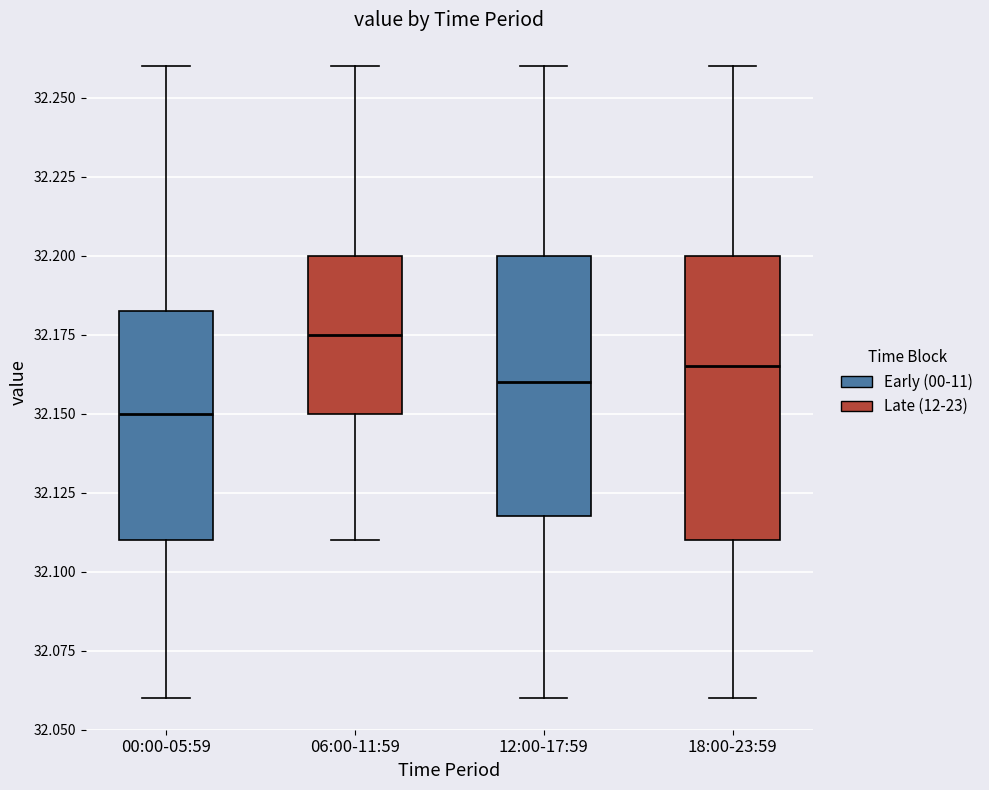

Which box has the highest median line?

06:00-11:59